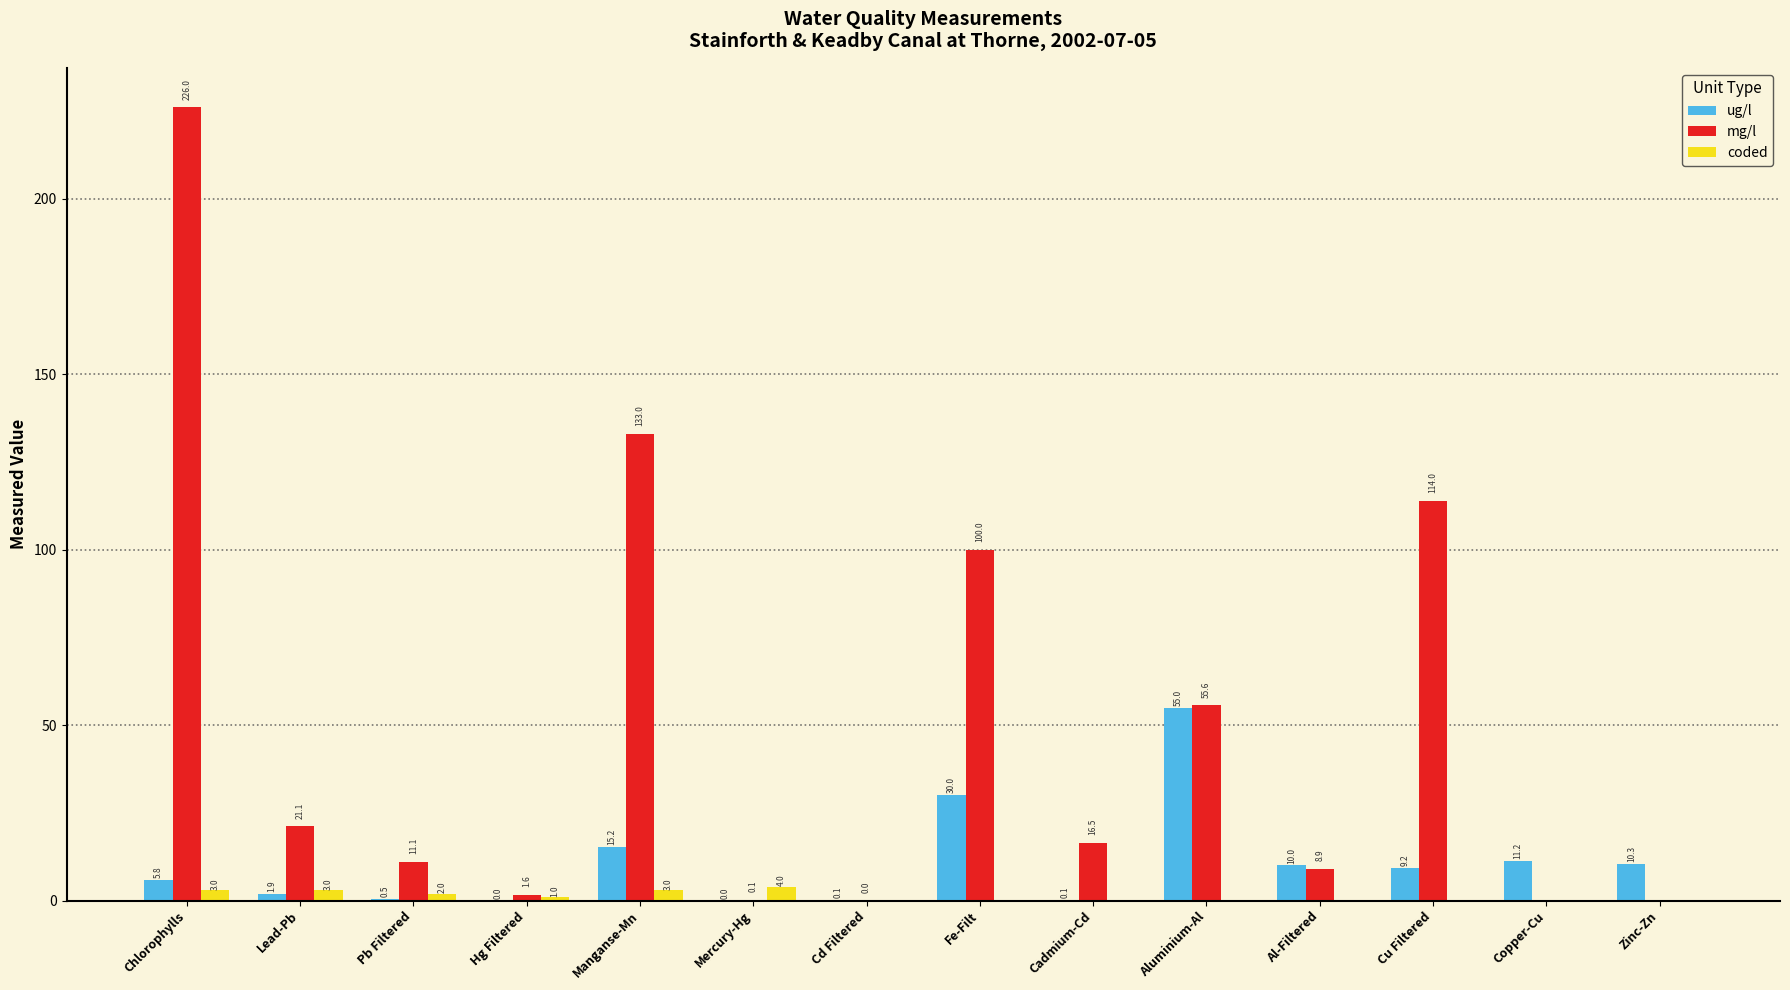

Which category has the highest value in the coded series?

Mercury-Hg